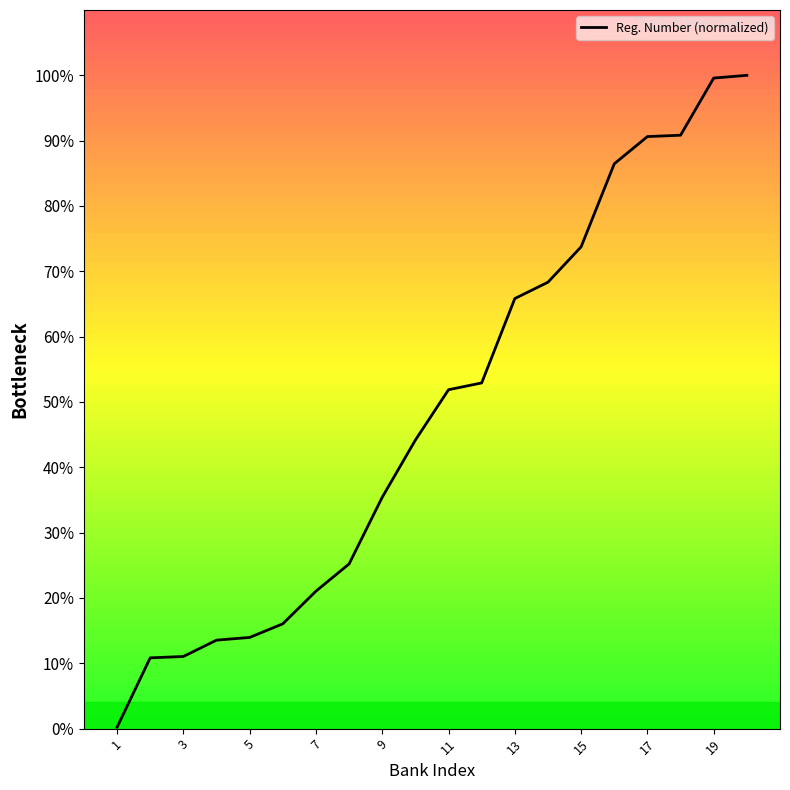

List the labels in order of value, largest first.

20, 19, 18, 17, 16, 15, 14, 13, 12, 11, 10, 9, 8, 7, 6, 5, 4, 3, 2, 1